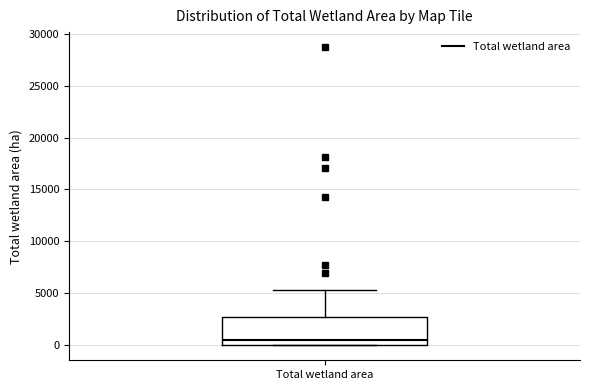

Read this box plot against the y-axis: the position of the median line, the range covered by the box, and the ends of both whiskers. The values are not printed on the chart, so give them approximately, as read against the axis.

median 500, box 0 to 2500, whiskers 0 to 5500